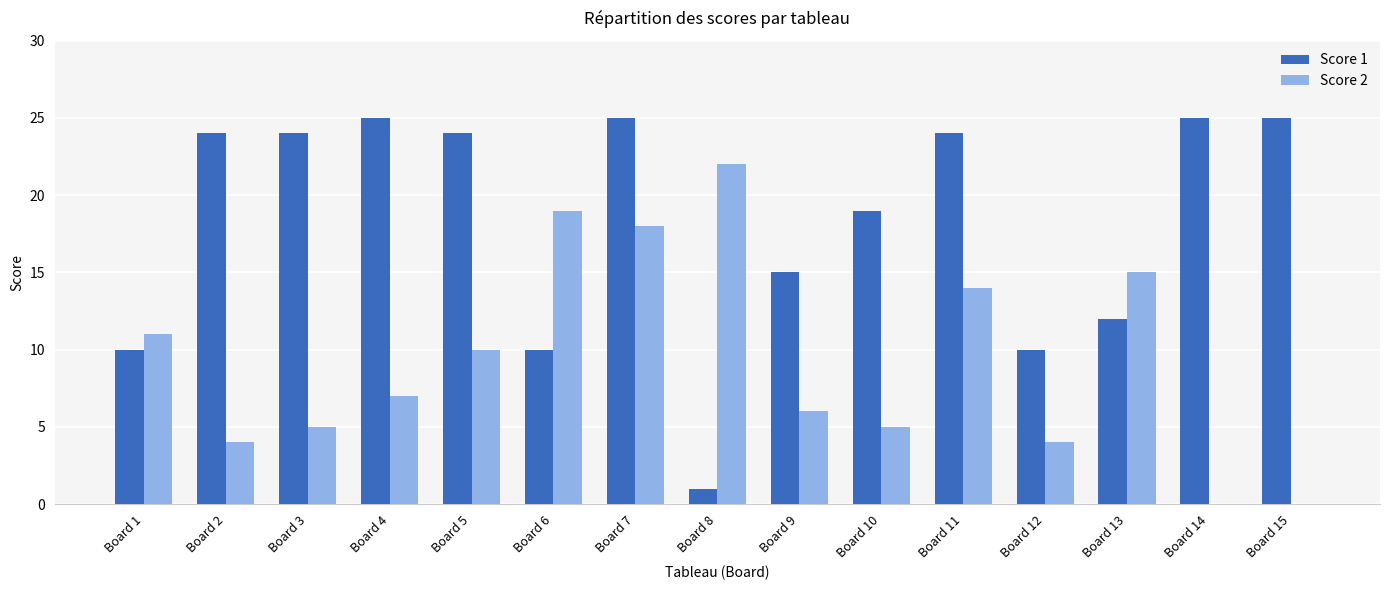

Is the value of Score 2 at Board 3 greater than the value of Score 1 at Board 15?

No